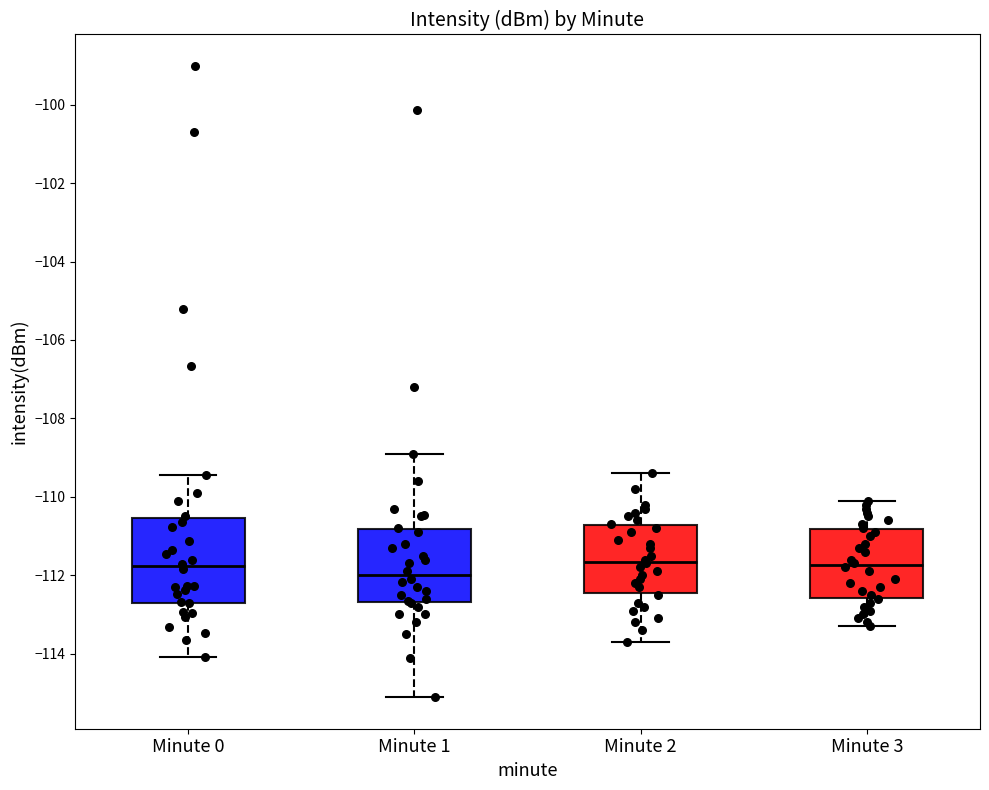

Where does the lower whisker of the box for Minute 0 end on the y-axis? The values are not printed on the chart, so give them approximately, as read against the axis.

-114.0